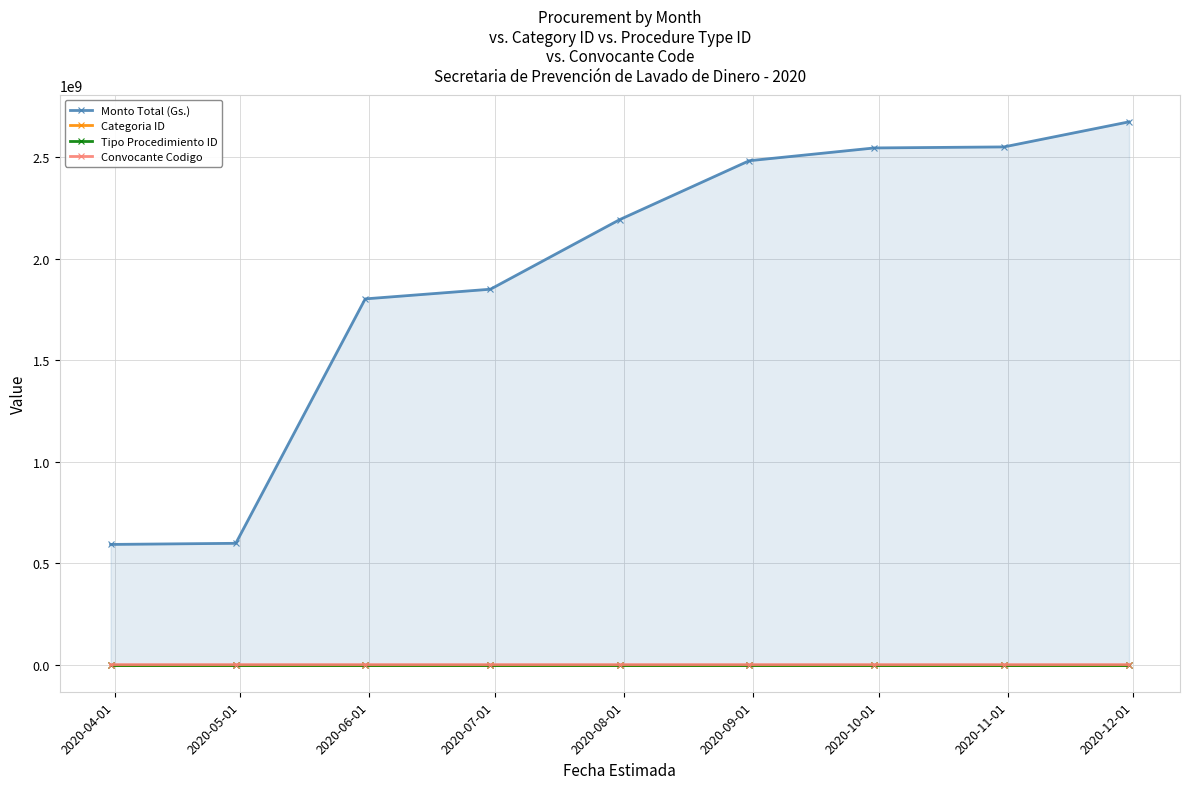

List the labels in order of Tipo Procedimiento ID value, smallest first.

2020-04-01, 2020-05-01, 2020-06-01, 2020-07-01, 2020-08-01, 2020-09-01, 2020-10-01, 2020-11-01, 2020-12-01